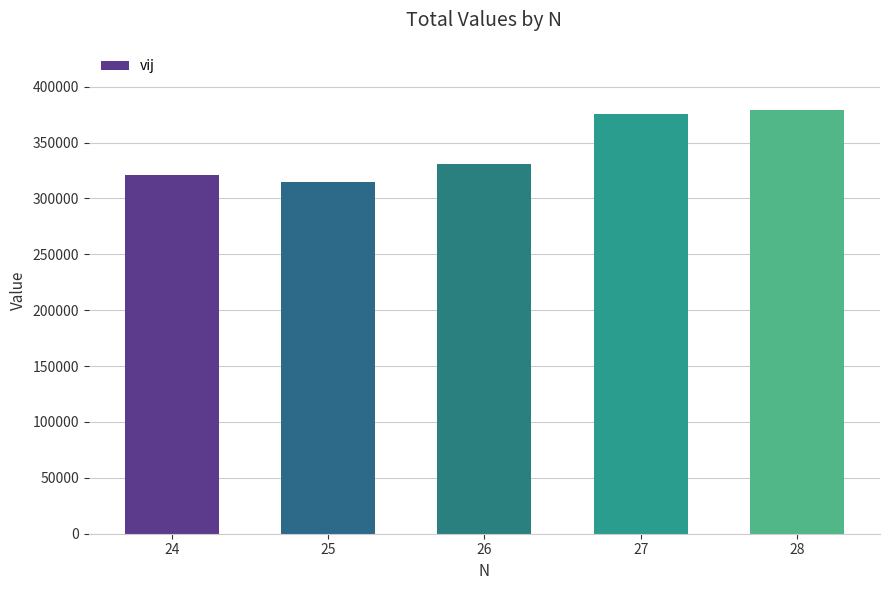

What is the smallest value displayed?

314737